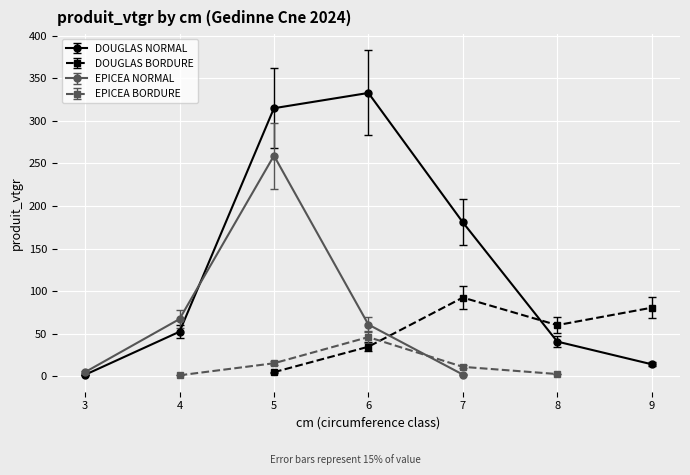

Rank the categories by DOUGLAS NORMAL value from lowest to highest.

3, 9, 8, 4, 7, 5, 6